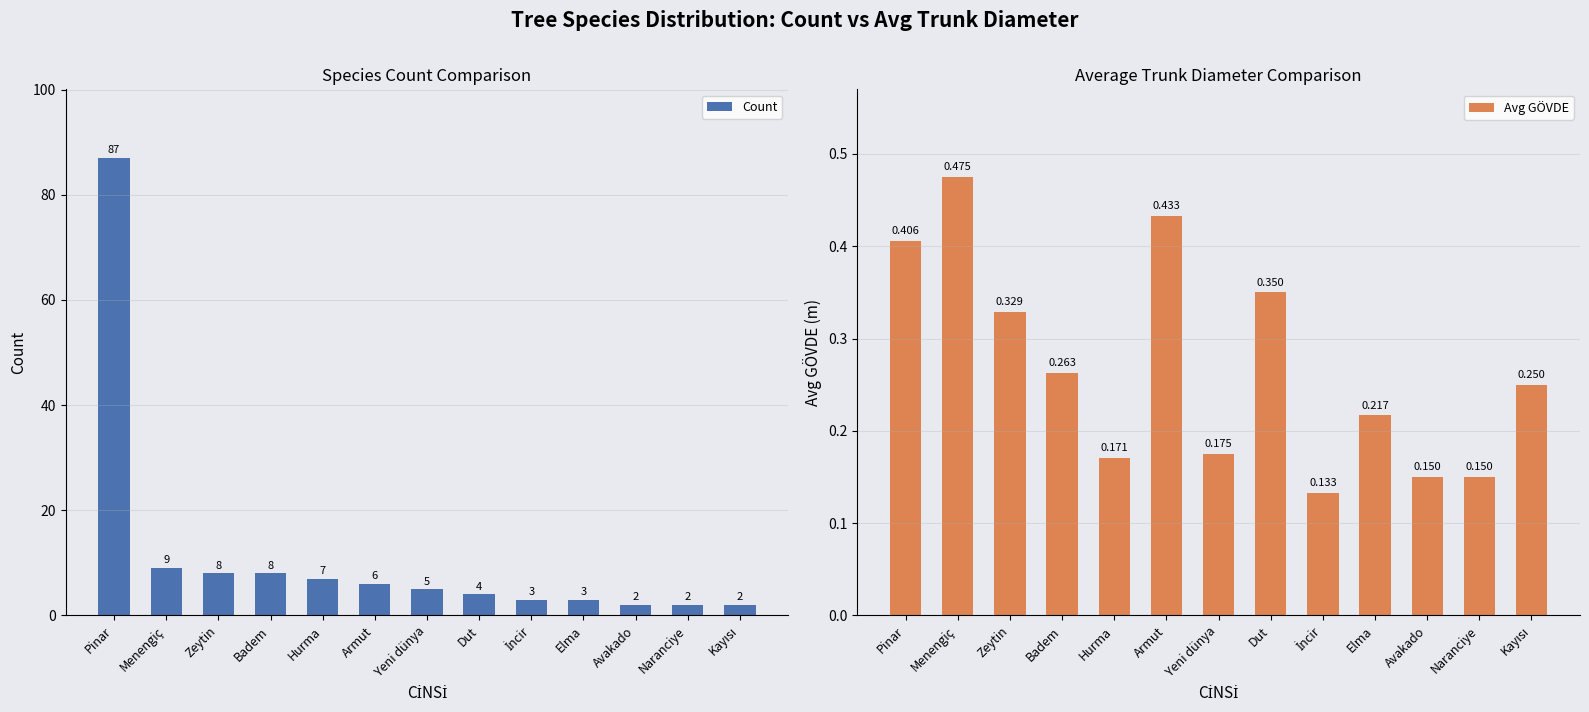

Is the value of Count at Menengiç greater than the value of Avg GÖVDE at İncir?

Yes